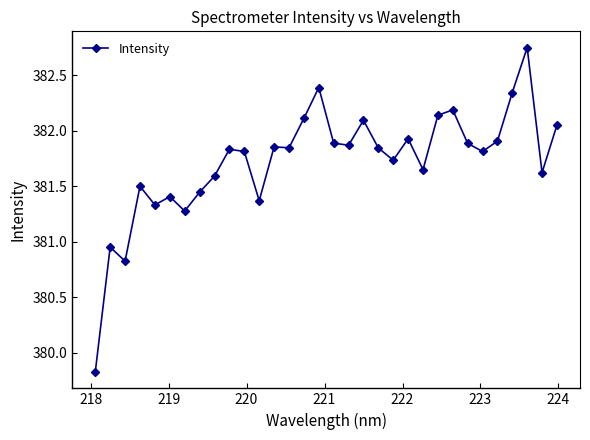

What is the smallest value displayed?

379.8